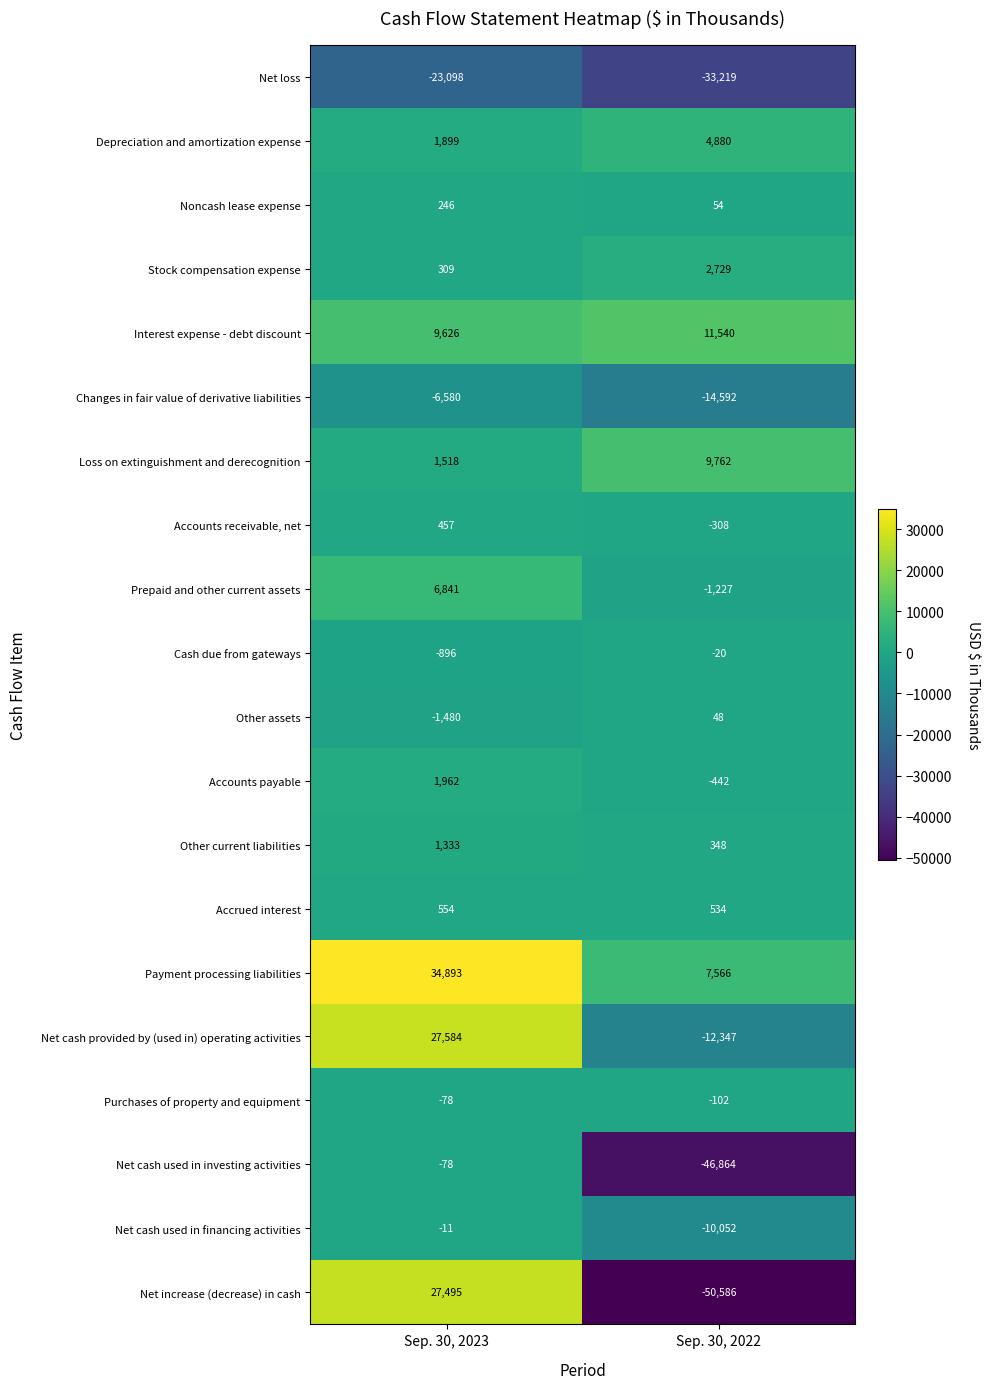

List the labels in order of Other assets value, smallest first.

Sep. 30, 2023, Sep. 30, 2022